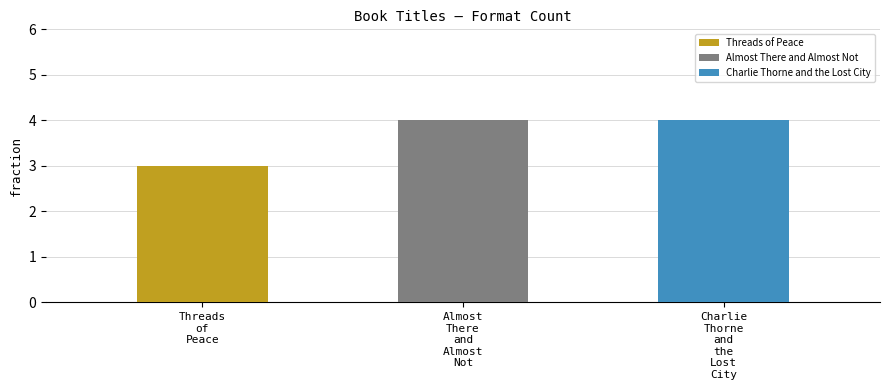

How many bars are there in total?

3